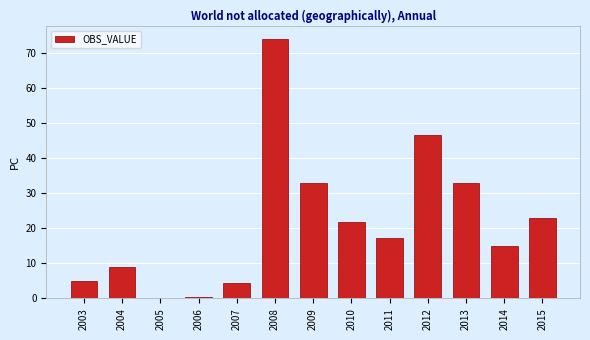

Read the value at 2008.

74.1